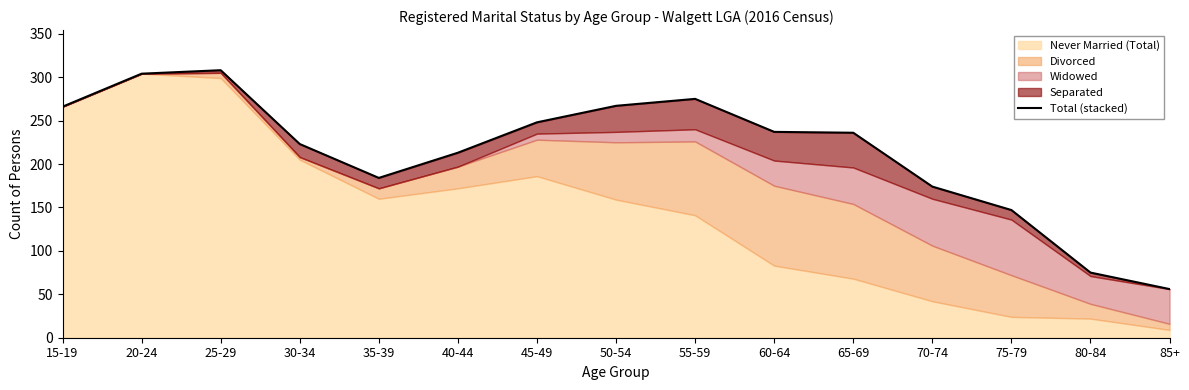

Does the chart have visible grid lines?

No